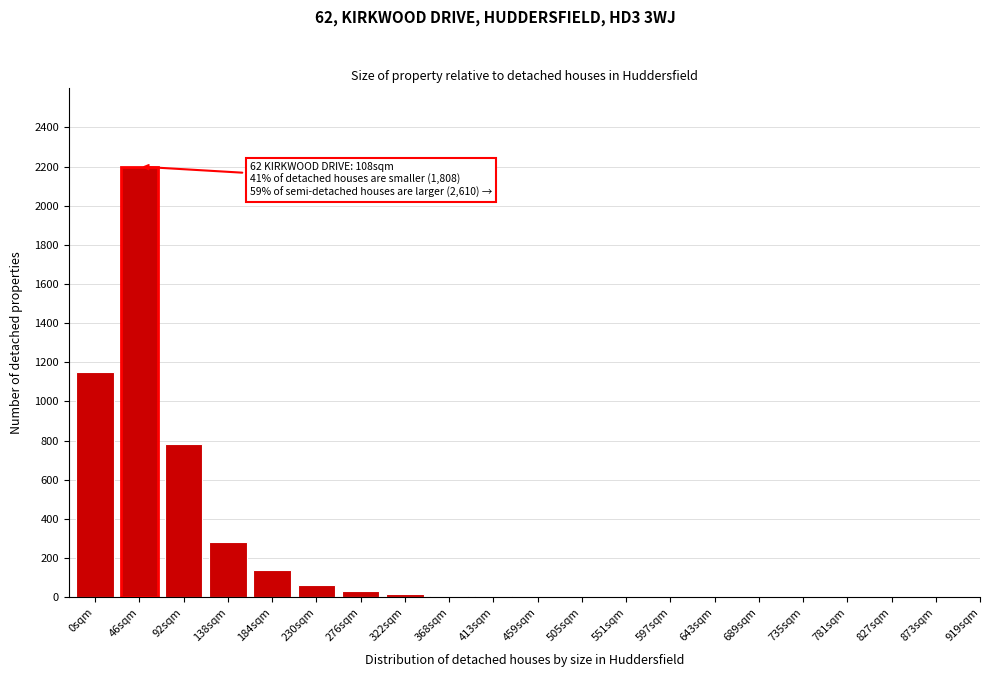

What is the greatest value displayed?

2200